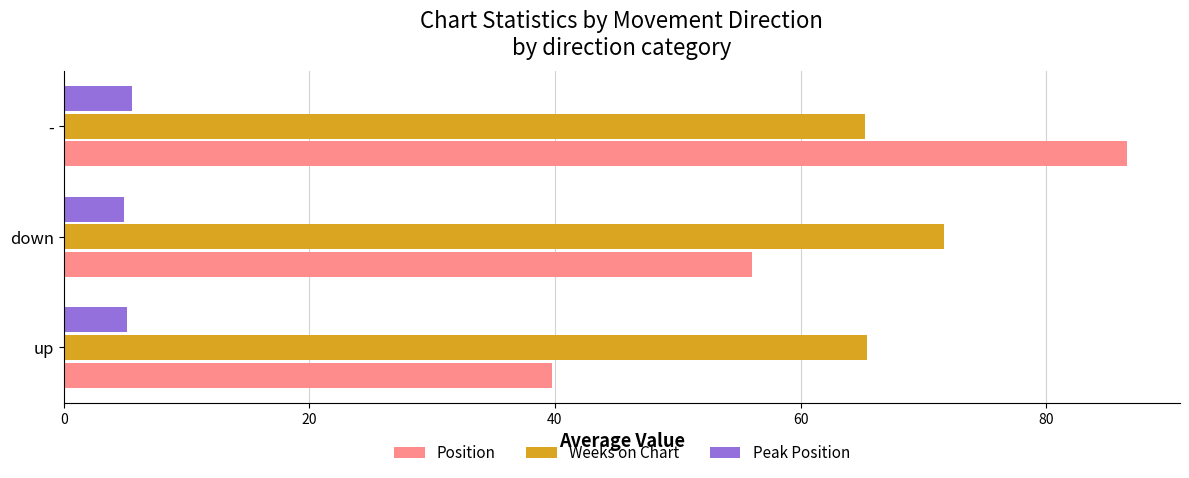

Rank the categories by Position value from lowest to highest.

up, down, -